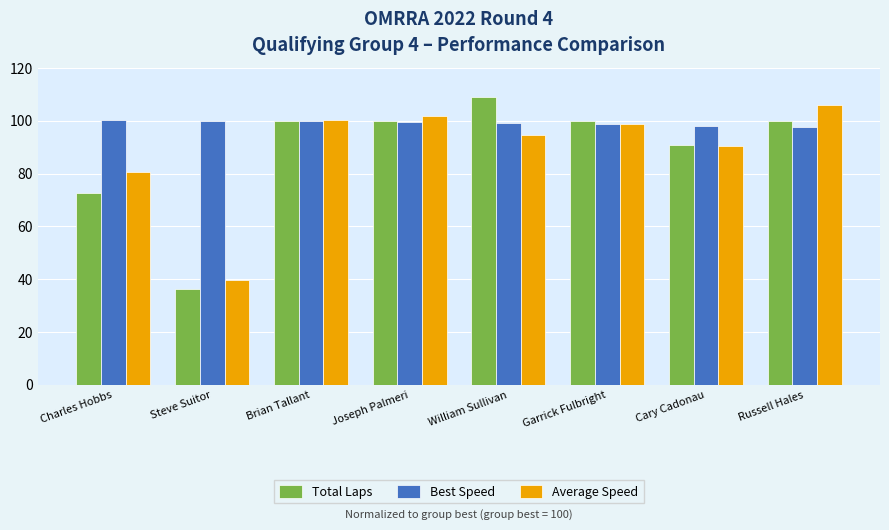

How many data points in Average Speed are less than 98?

4